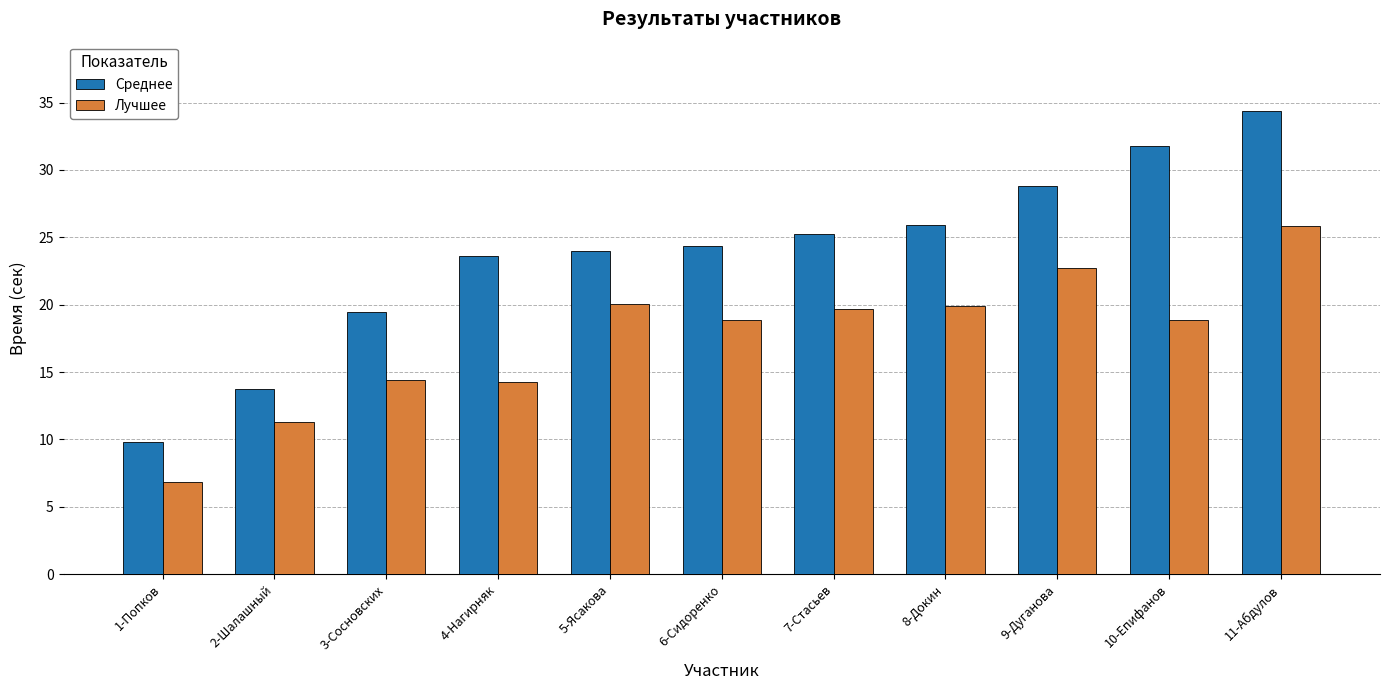

At how many categories does at least one series exceed 25?

5